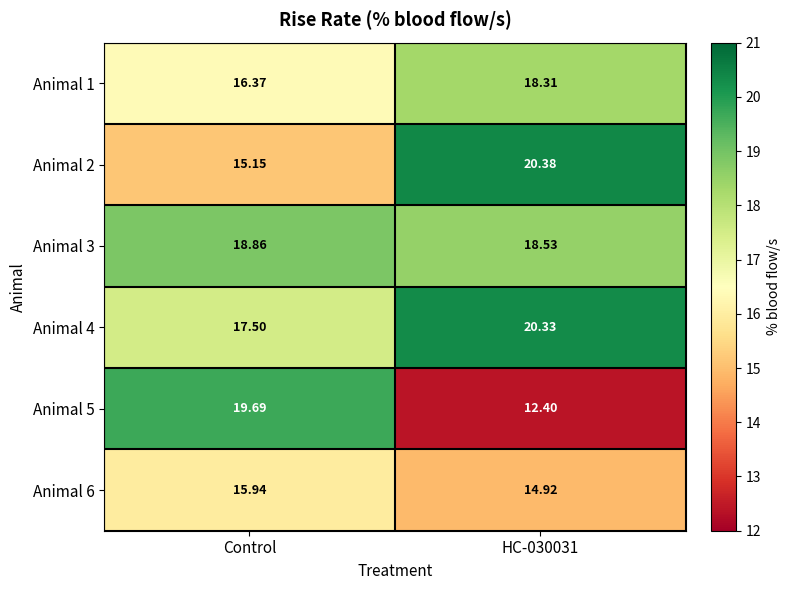

Rank the series at HC-030031 from highest to lowest value.

Animal 2, Animal 4, Animal 3, Animal 1, Animal 6, Animal 5